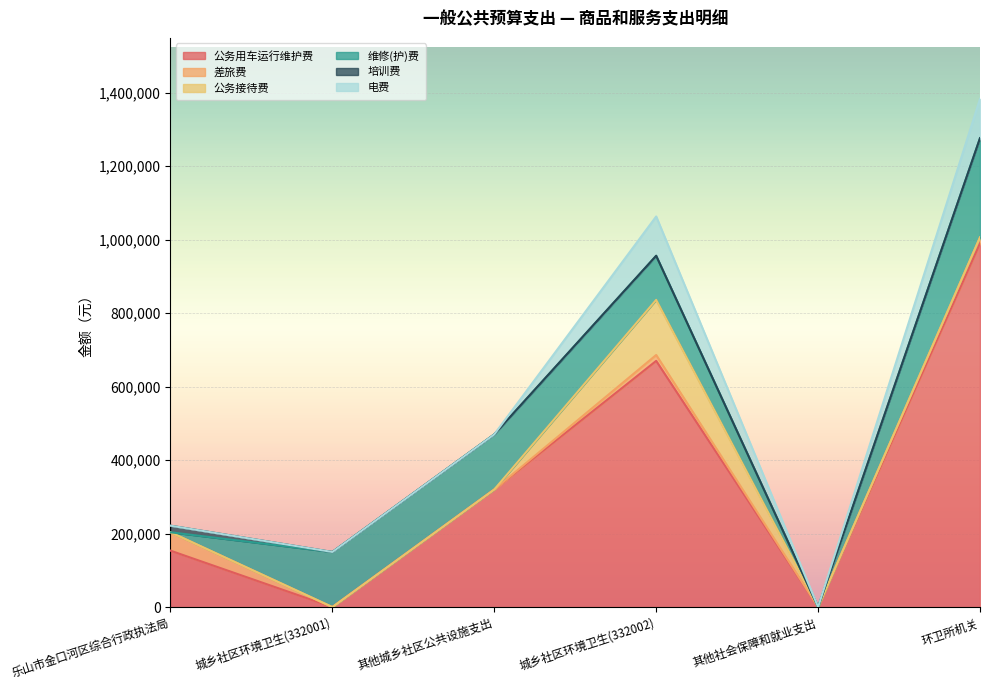

Is it true that 电费 equals 162948 at 城乡社区环境卫生(332002)?

False